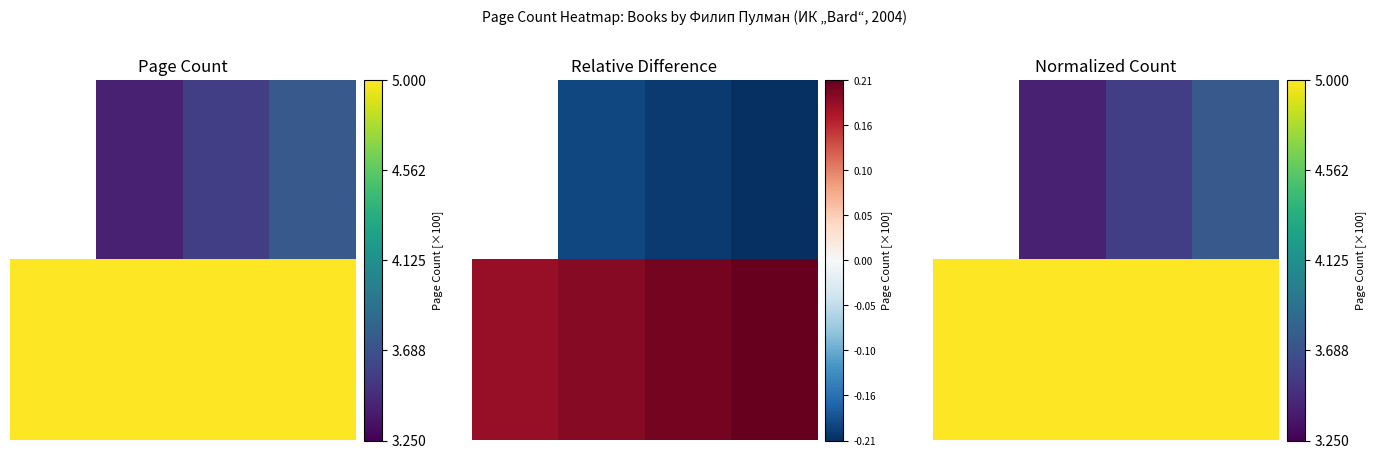

What is the difference between the maximum and minimum values in the 0.00 series?

0.5